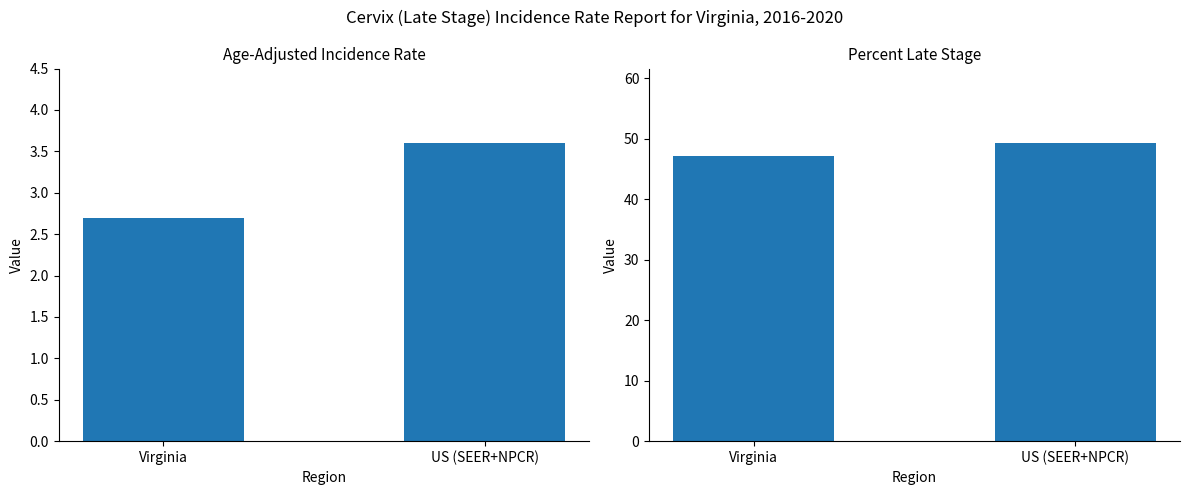

What is the maximum value for Age-Adjusted Incidence Rate?

3.6